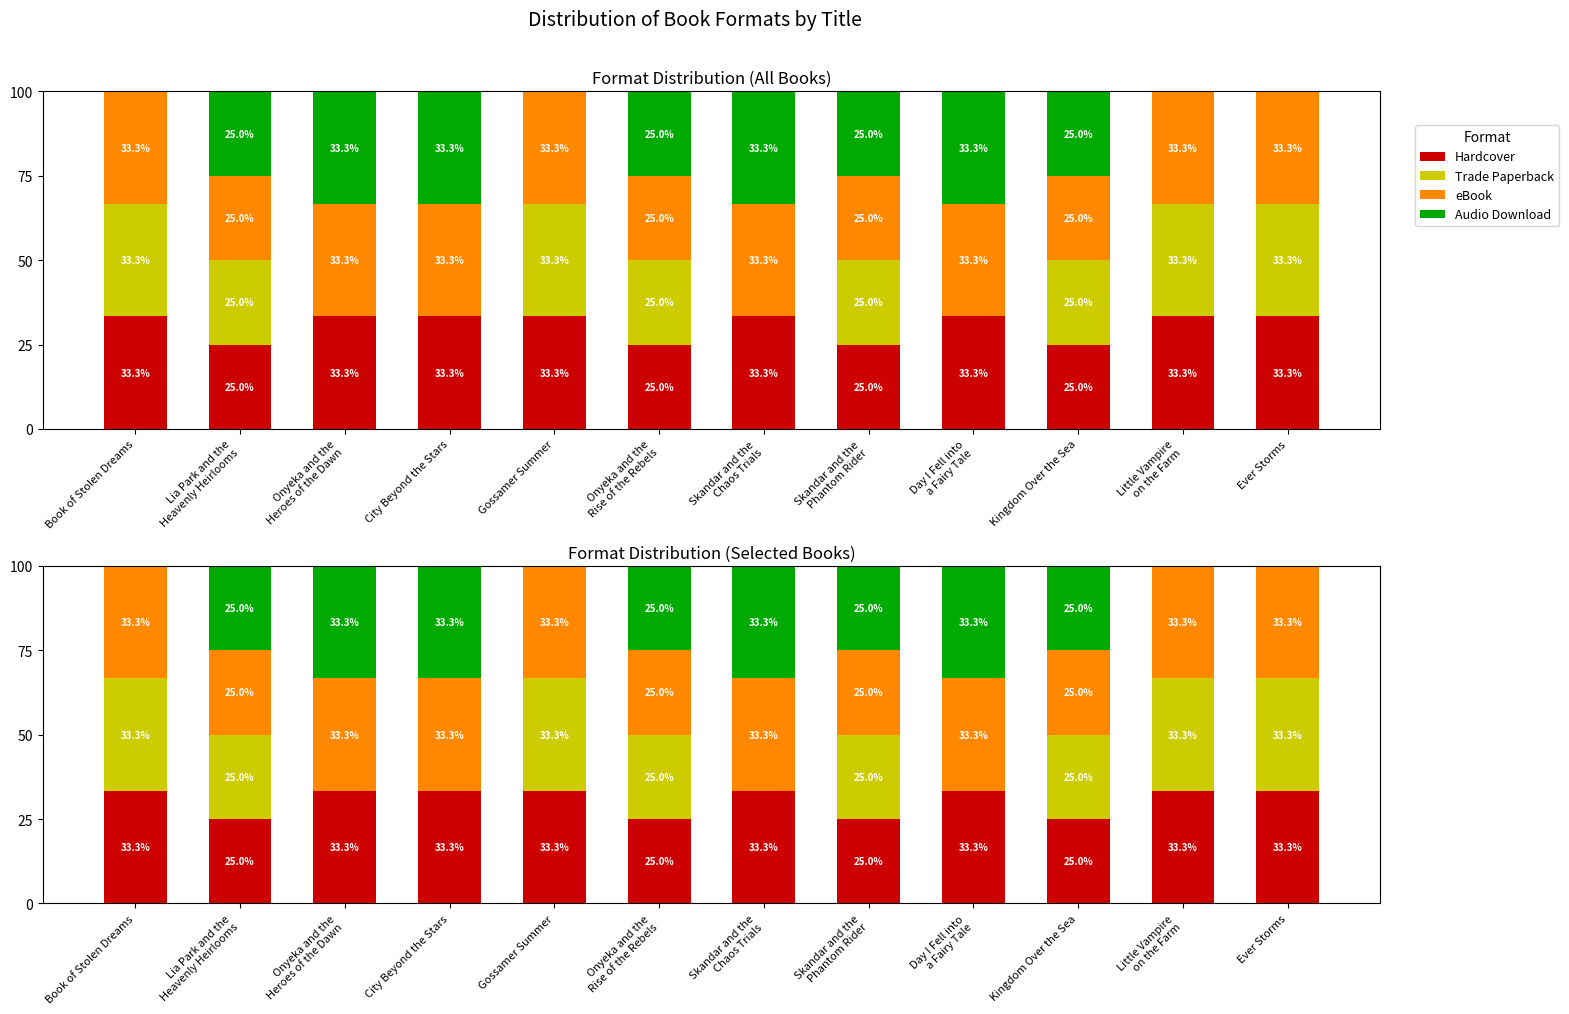

Rank the categories by Trade Paperback value from highest to lowest.

Book of Stolen Dreams, Gossamer Summer, Little Vampire
on the Farm, Ever Storms, Lia Park and the
Heavenly Heirlooms, Onyeka and the
Rise of the Rebels, Skandar and the
Phantom Rider, Kingdom Over the Sea, Onyeka and the
Heroes of the Dawn, City Beyond the Stars, Skandar and the
Chaos Trials, Day I Fell into
a Fairy Tale